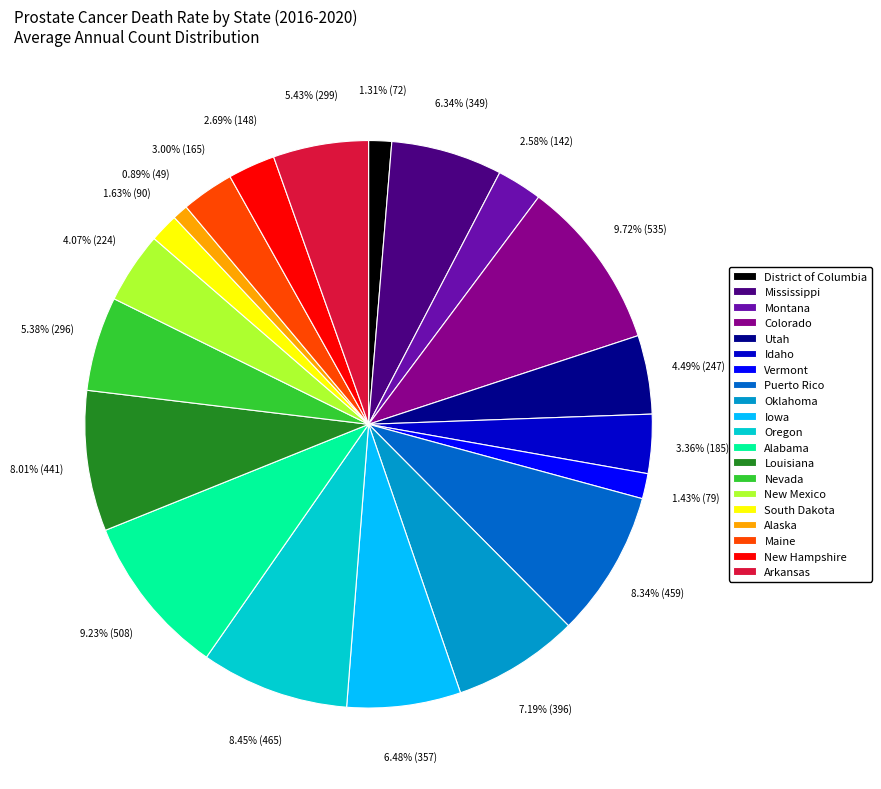

Does Alaska represent more than half of the total?

No